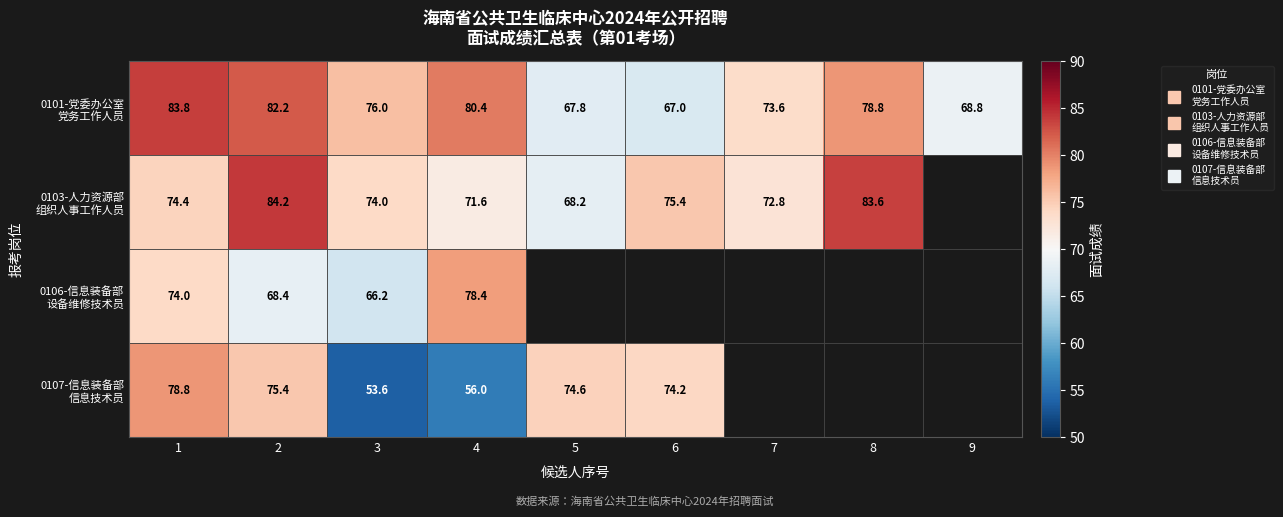

What is the highest value of the 0103-人力资源部 组织人事工作人员 series?

84.2